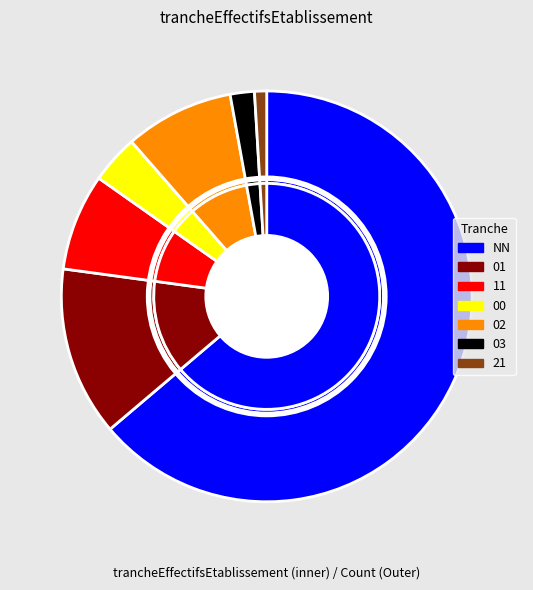

How many slices are in this pie chart?

7